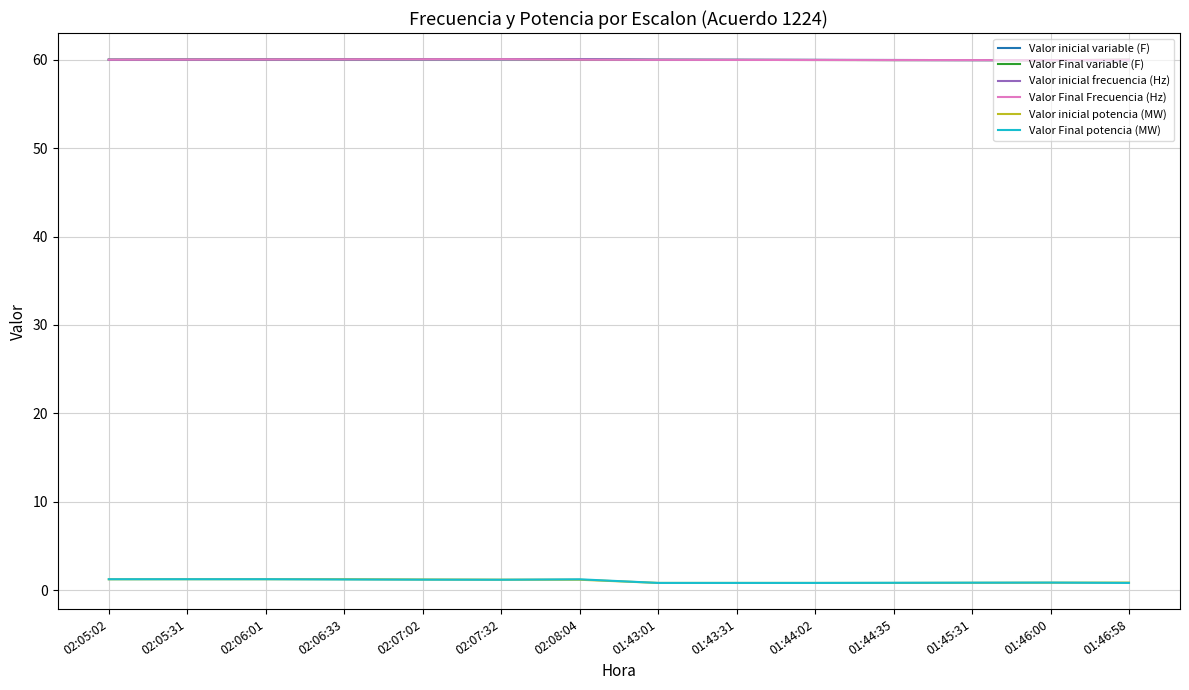

Where is the first local maximum for Valor Final variable (F)?

02:07:32